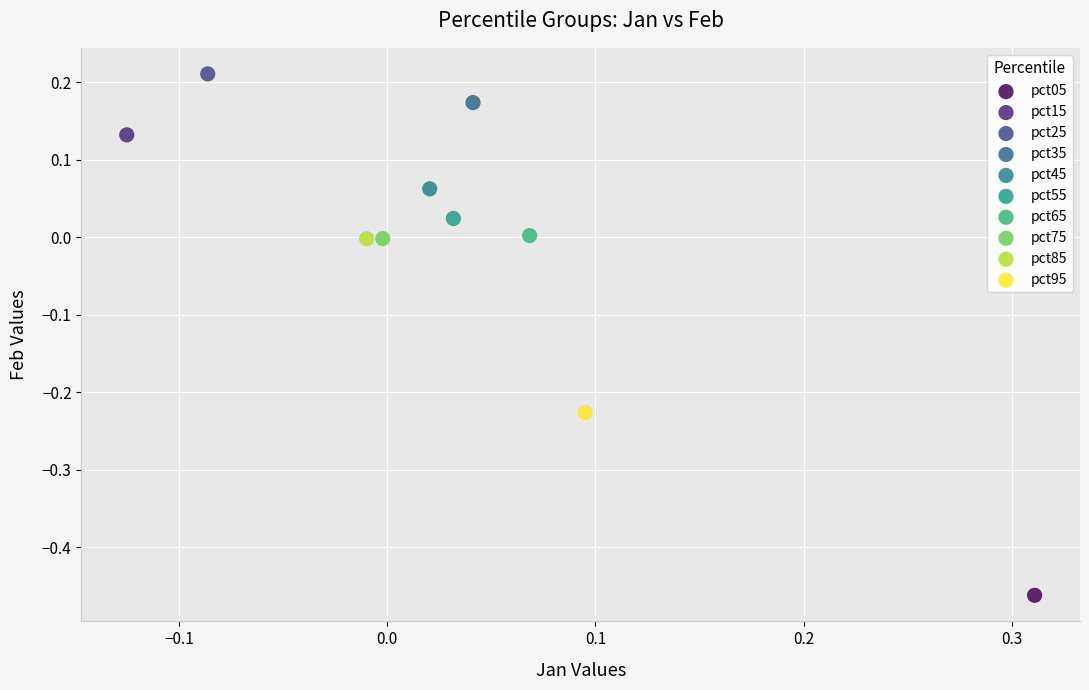

Which series reaches the maximum Y coordinate?

pct25